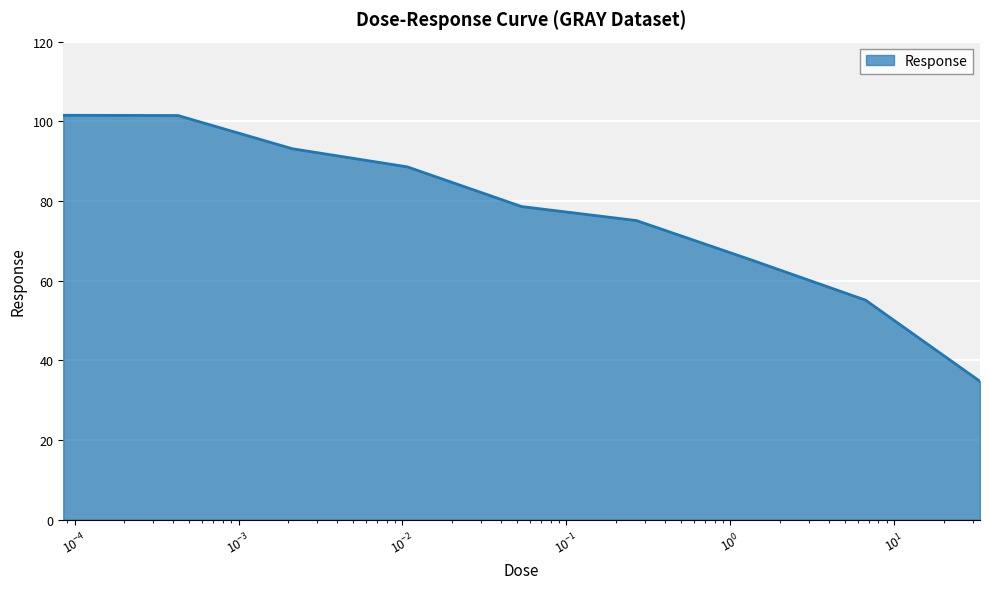

What is the greatest value displayed?

101.5